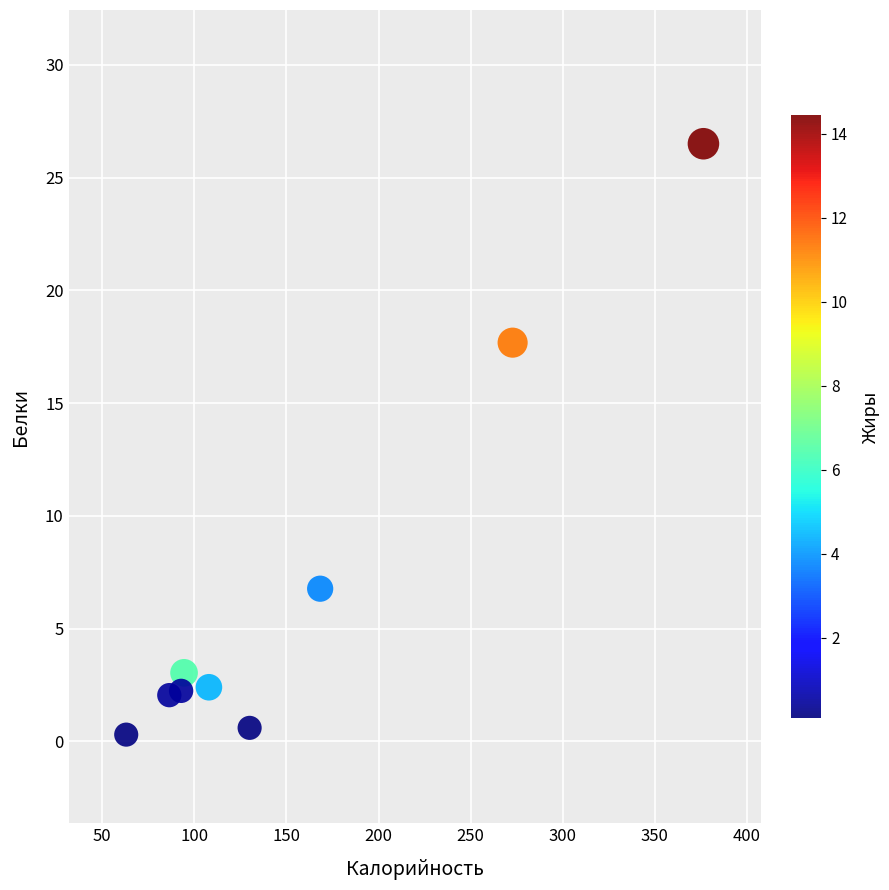

What is the range of Y values (max minus min)?

26.2